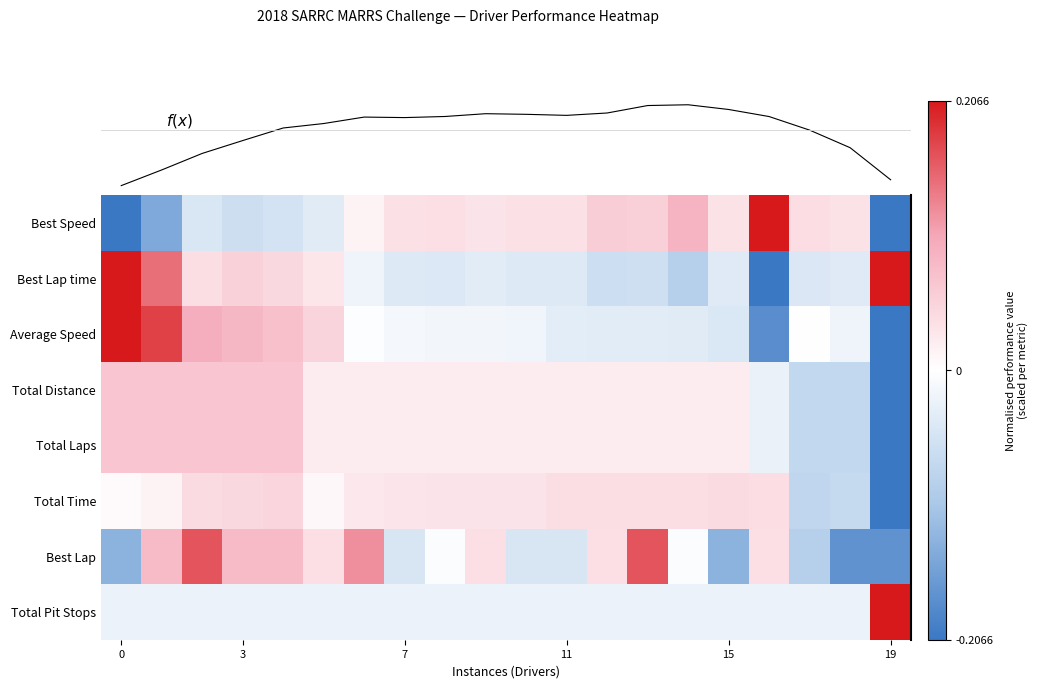

Which category has the highest value across all series?

16